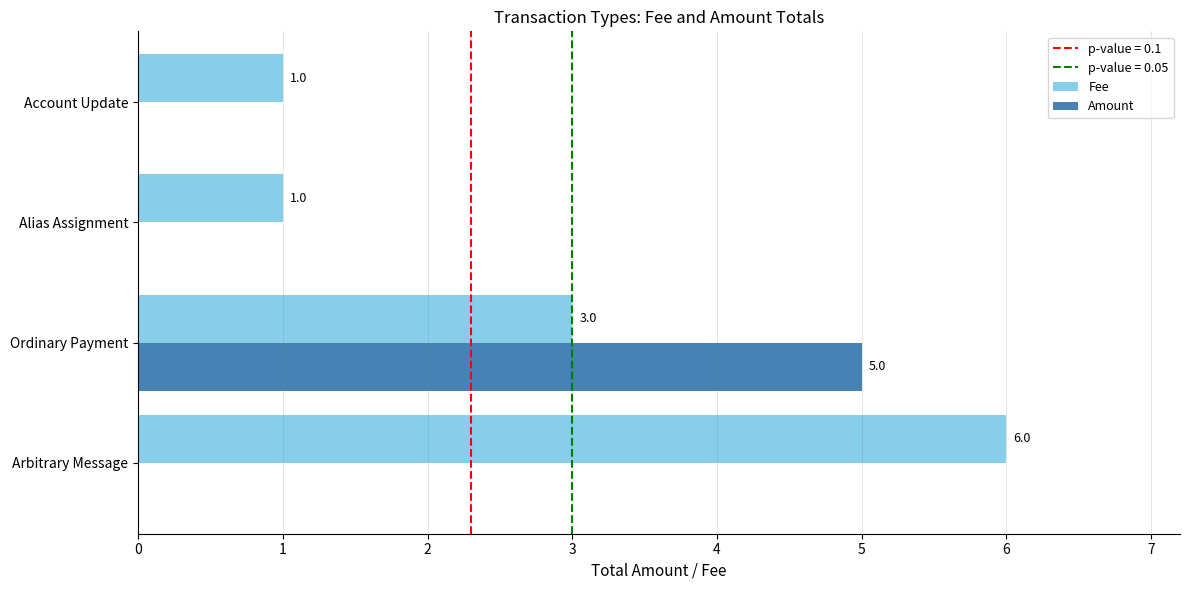

At which category is the sum across all series the highest?

Ordinary Payment